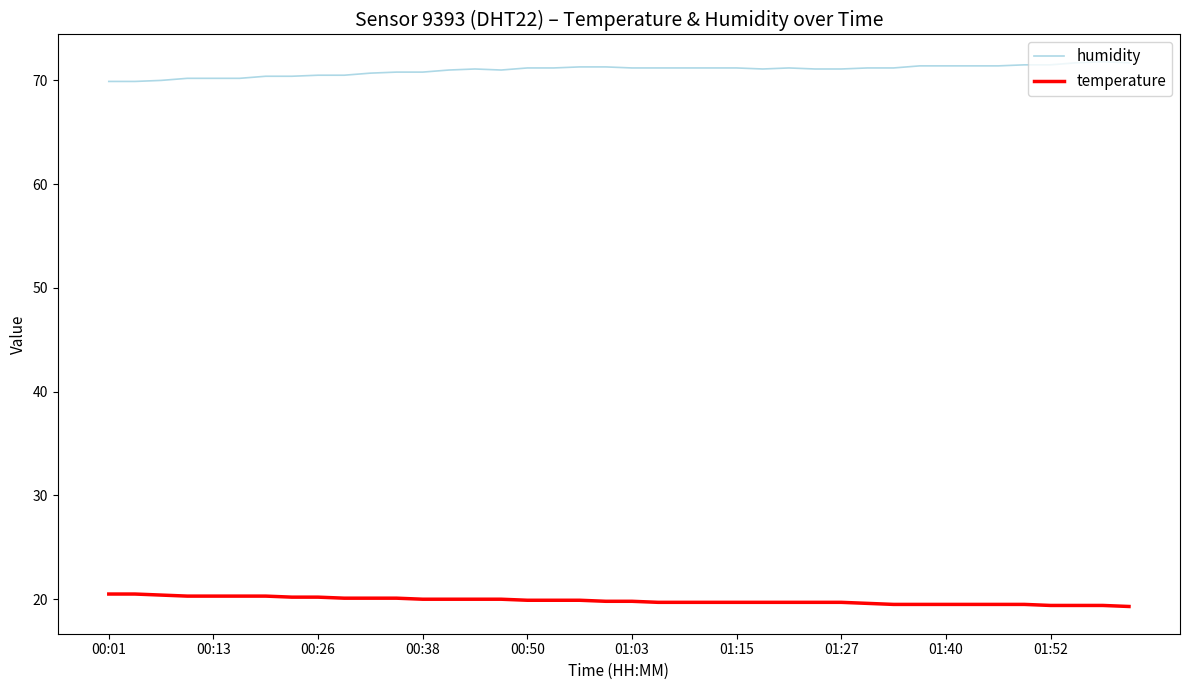

What is the maximum value for humidity?

71.8